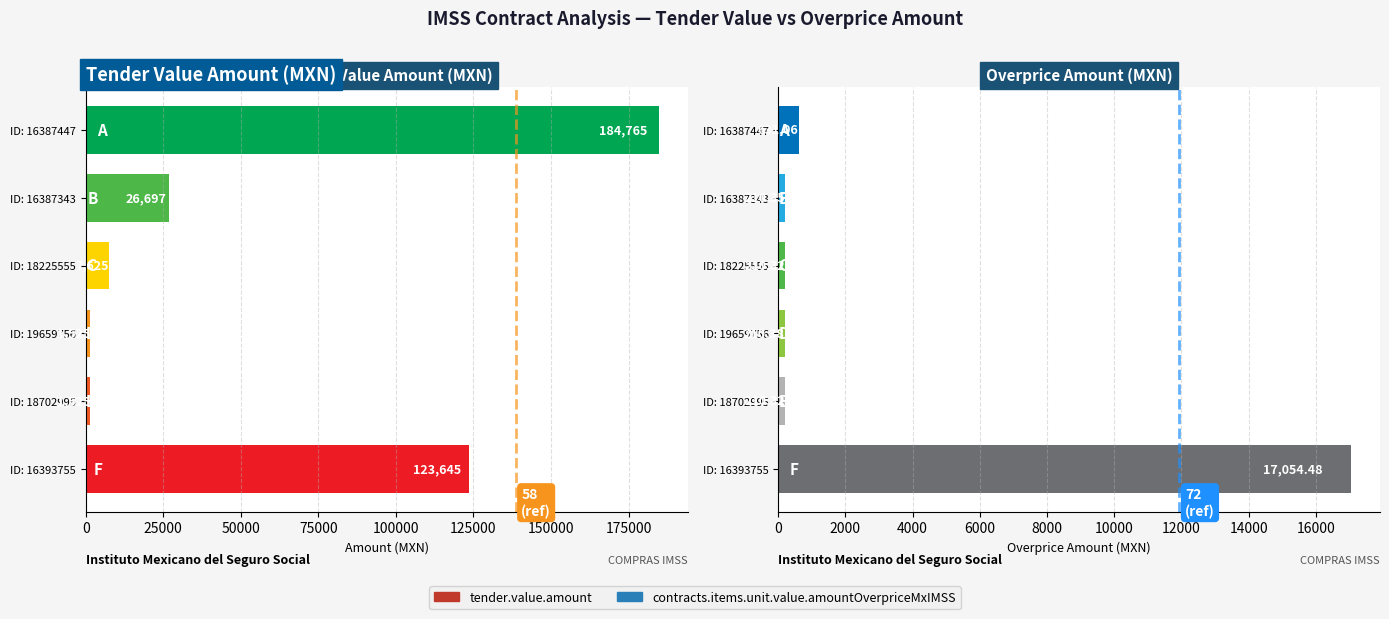

How many values in the tender.value.amount series exceed 26697?

3